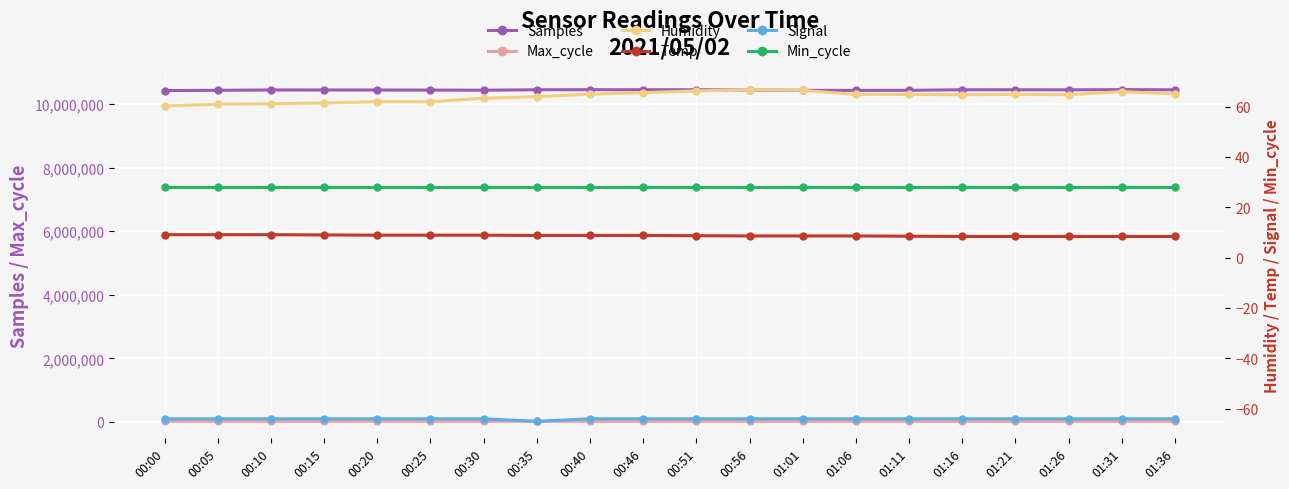

Which category has the lowest value in the Min_cycle series?

00:00